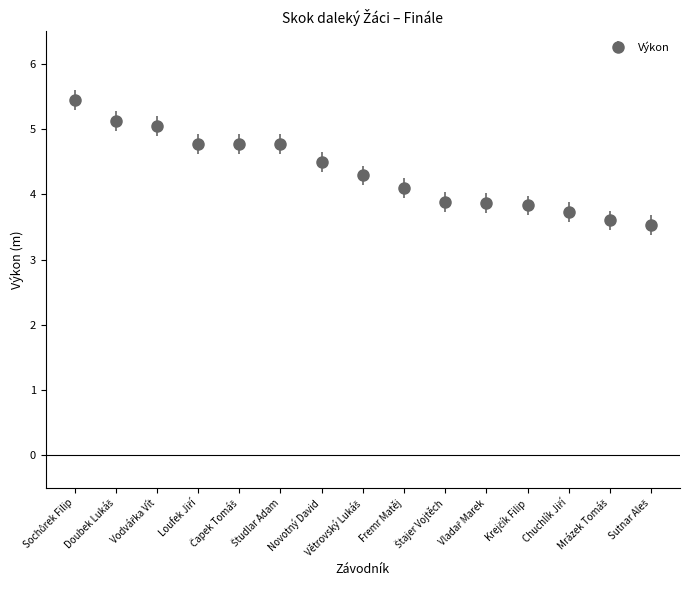

What is the value of the 15th point from the left?

3.5